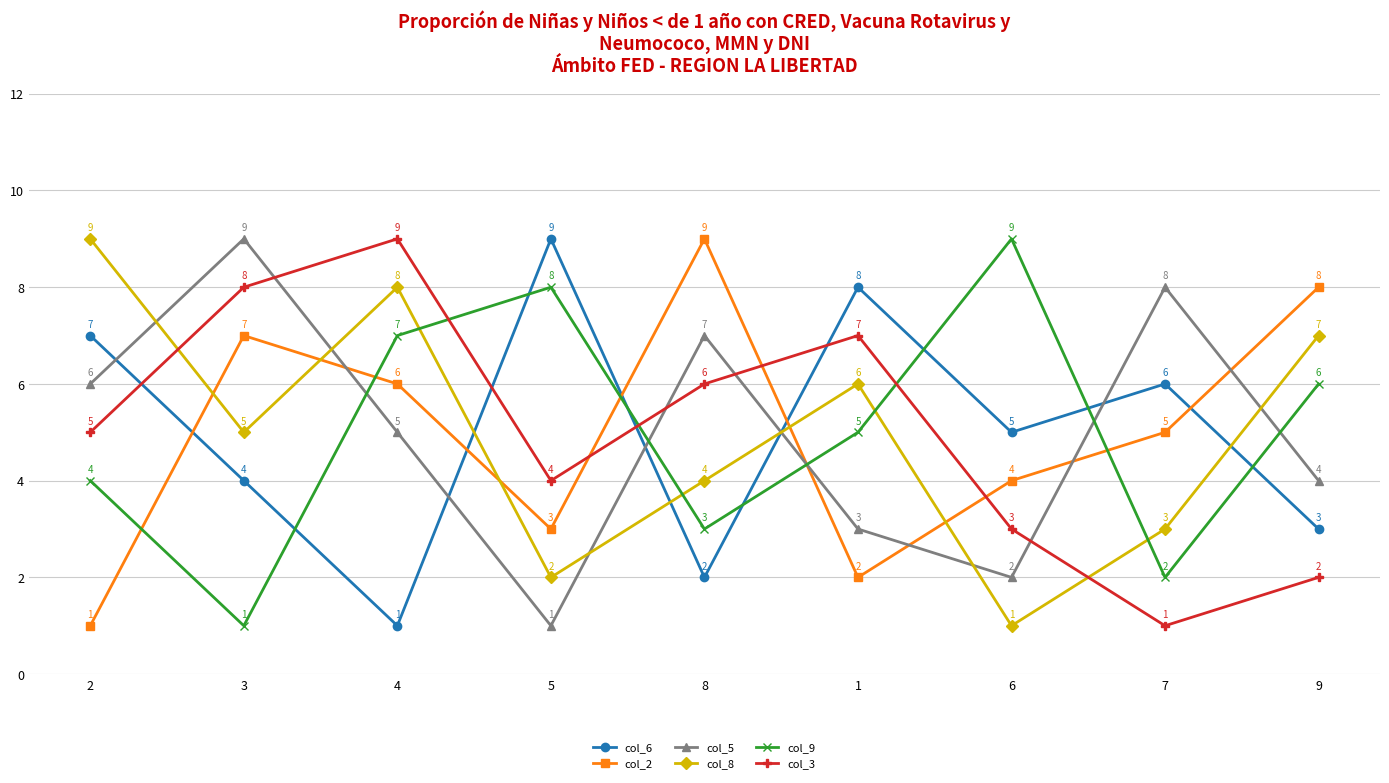

Reading right to left, transcribe all the data shown in this chart.

col_6: 9=3	7=6	6=5	1=8	8=2	5=9	4=1	3=4	2=7
col_2: 9=8	7=5	6=4	1=2	8=9	5=3	4=6	3=7	2=1
col_5: 9=4	7=8	6=2	1=3	8=7	5=1	4=5	3=9	2=6
col_8: 9=7	7=3	6=1	1=6	8=4	5=2	4=8	3=5	2=9
col_9: 9=6	7=2	6=9	1=5	8=3	5=8	4=7	3=1	2=4
col_3: 9=2	7=1	6=3	1=7	8=6	5=4	4=9	3=8	2=5